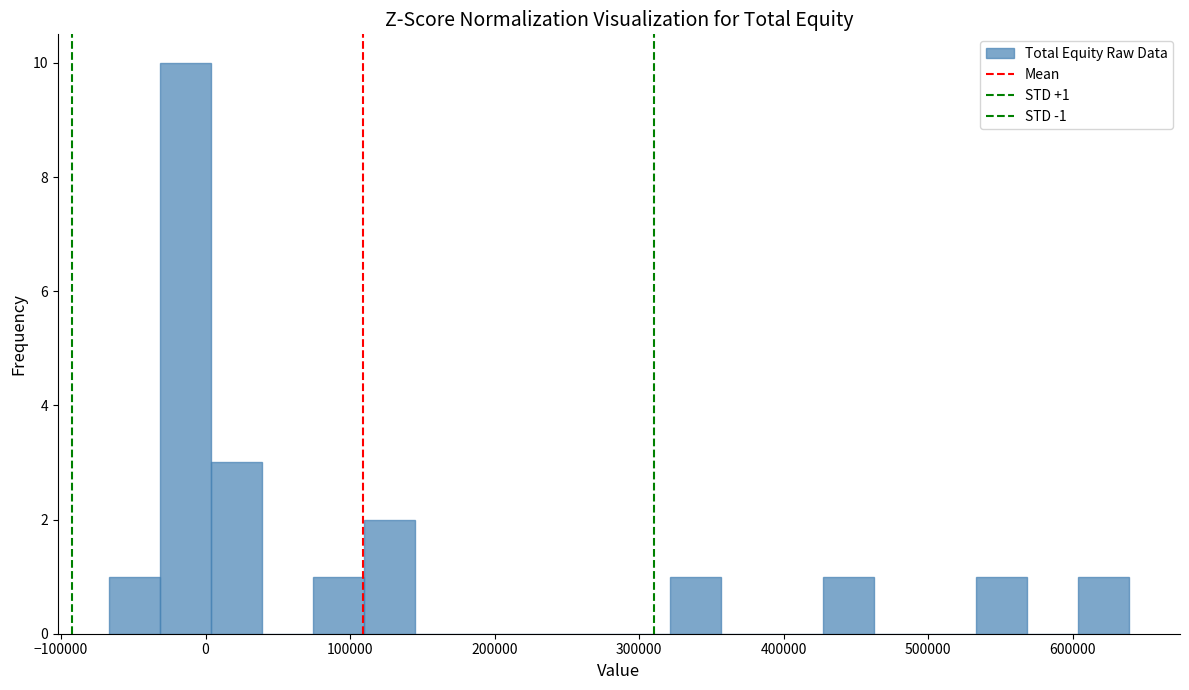

Around what value on the x-axis is the tallest bar? Give the approximate position of its centre, as read against the axis.

-10000